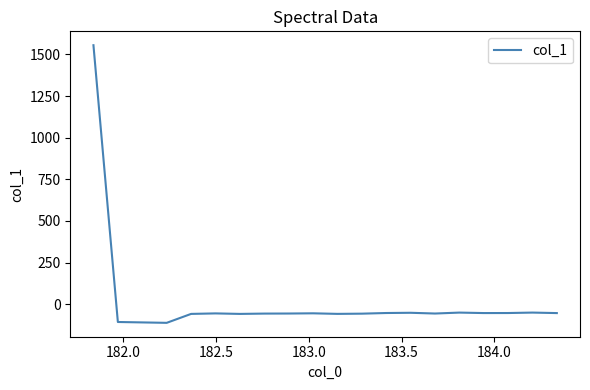

What is the smallest value displayed?

-111.5